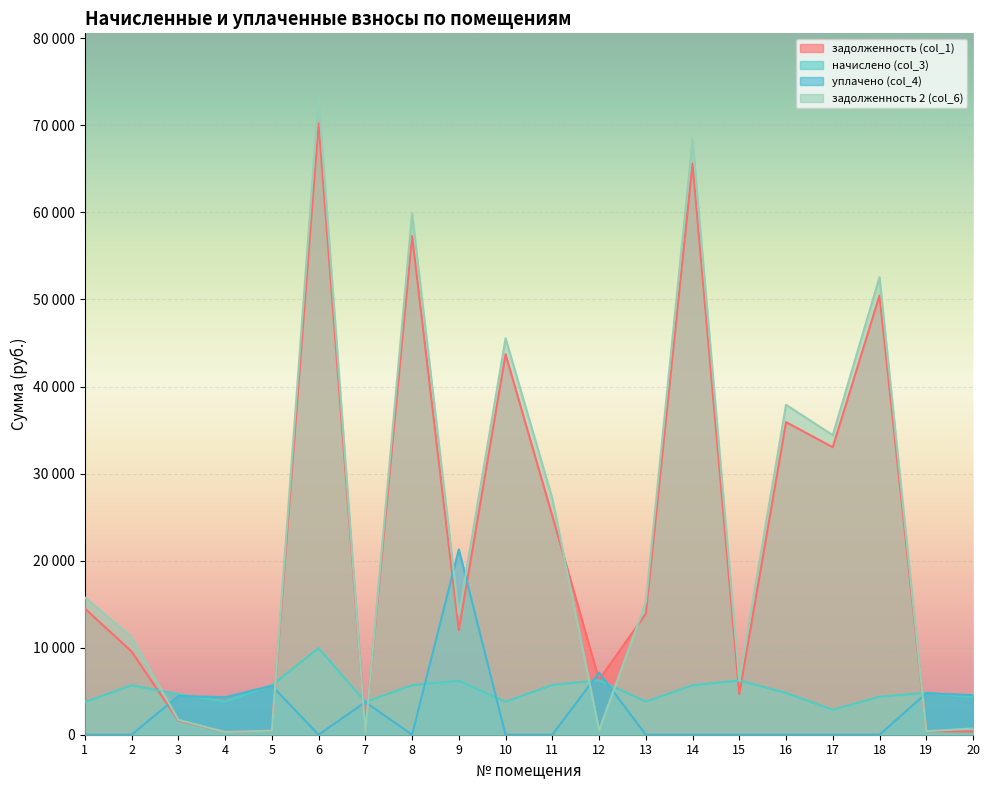

Between 5 and 9, which is larger?

9